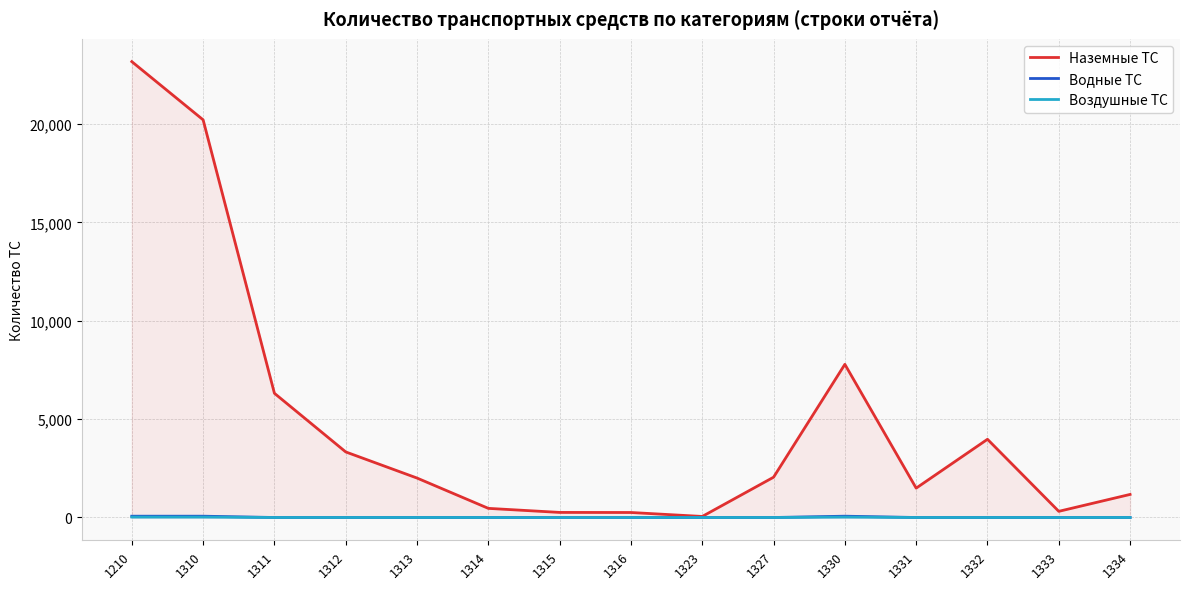

Which series has the largest range (max minus min)?

Наземные ТС